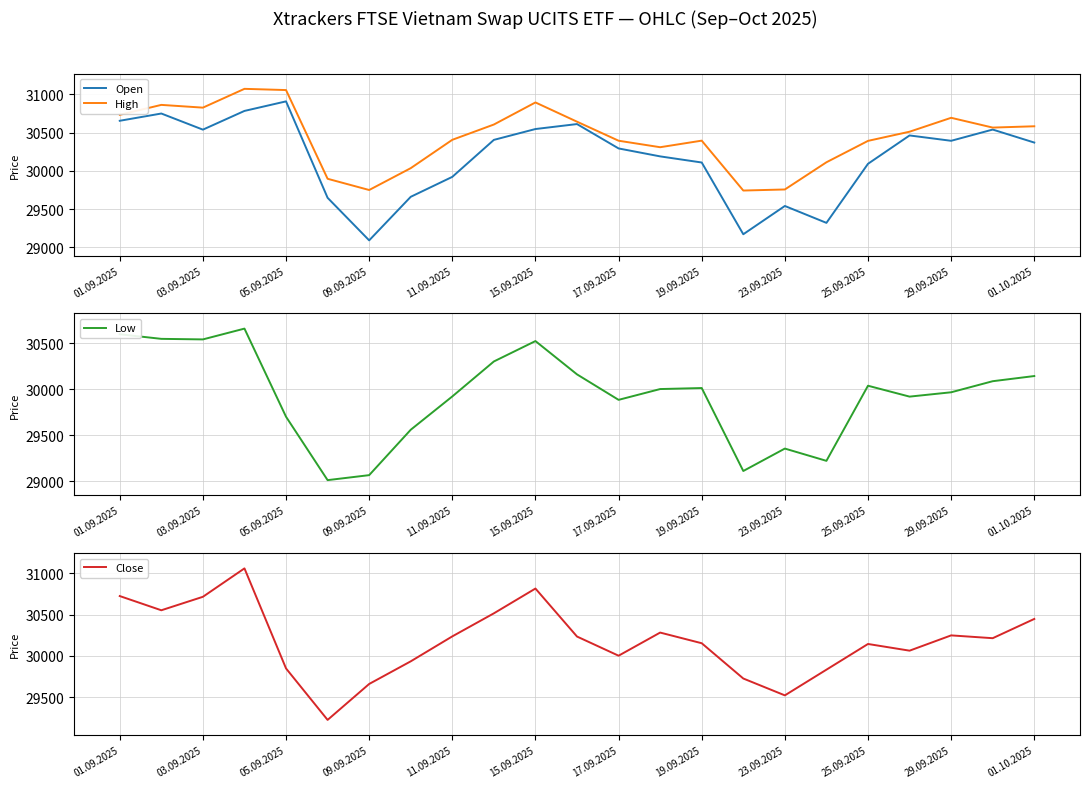

How many interior local peaks does the Low series have?

5